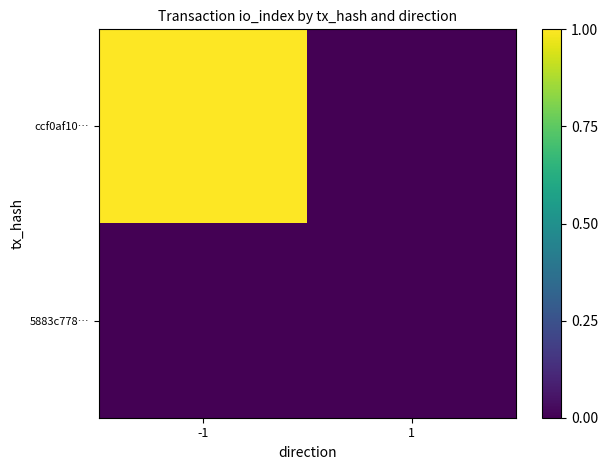

Rank the series at -1 from highest to lowest value.

ccf0af10…, 5883c778…